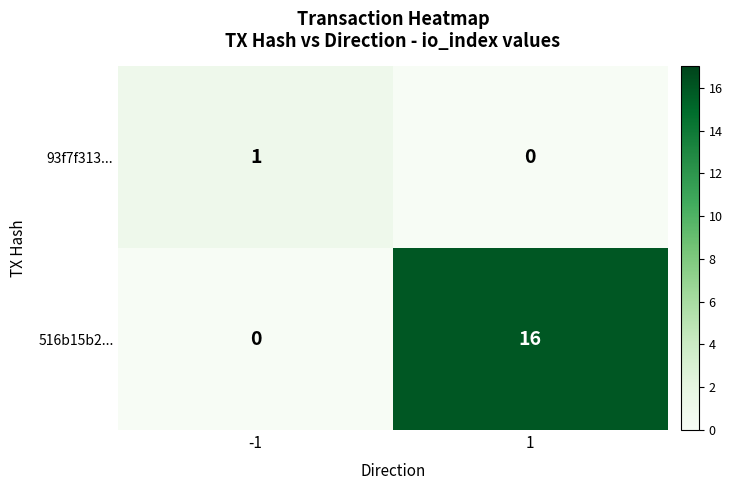

What is the spread (max minus min) of values at 1?

16